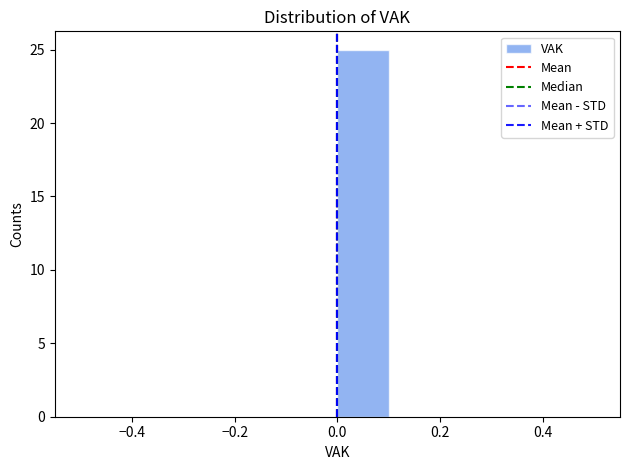

How tall is the bar that spans 0.0 to 0.1 on the x-axis? The values are not printed on the chart, so give them approximately, as read against the axis.

25